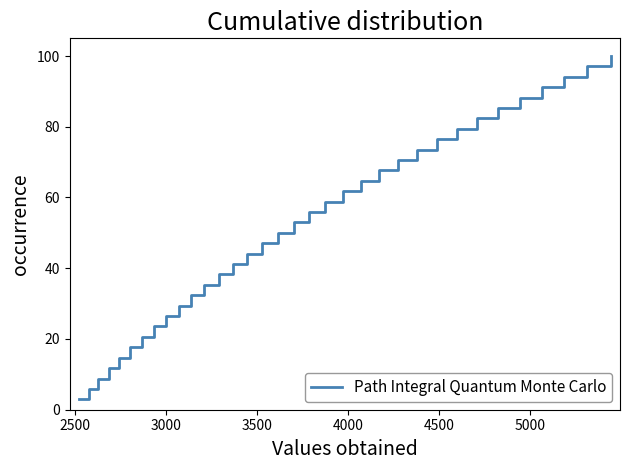

What is the minimum value shown in the chart?

2.9